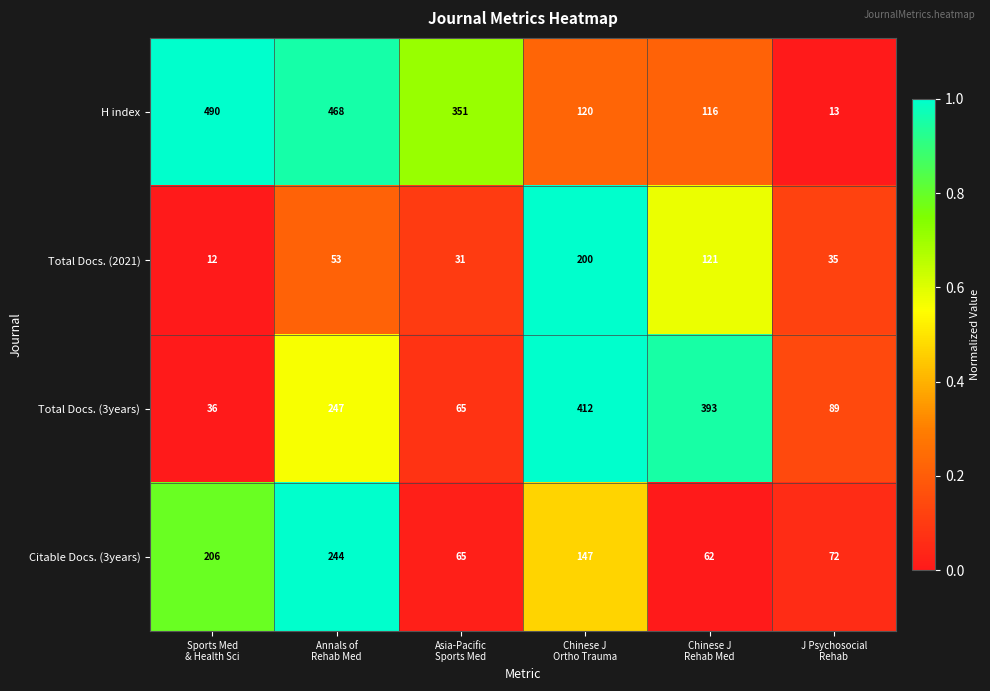

List the series in order of their peak value, lowest first.

Total Docs. (2021), Citable Docs. (3years), Total Docs. (3years), H index